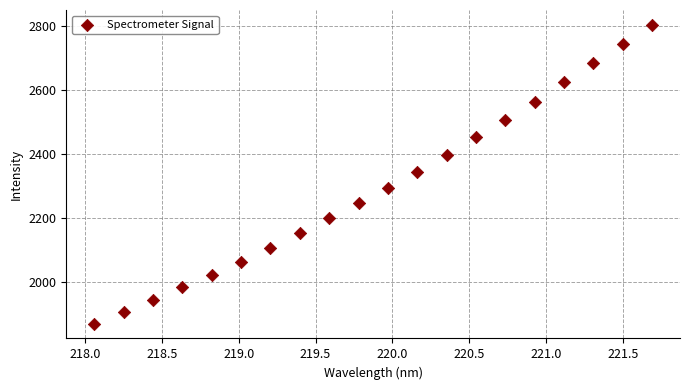

What is the range of X values (max minus min)?

3.6